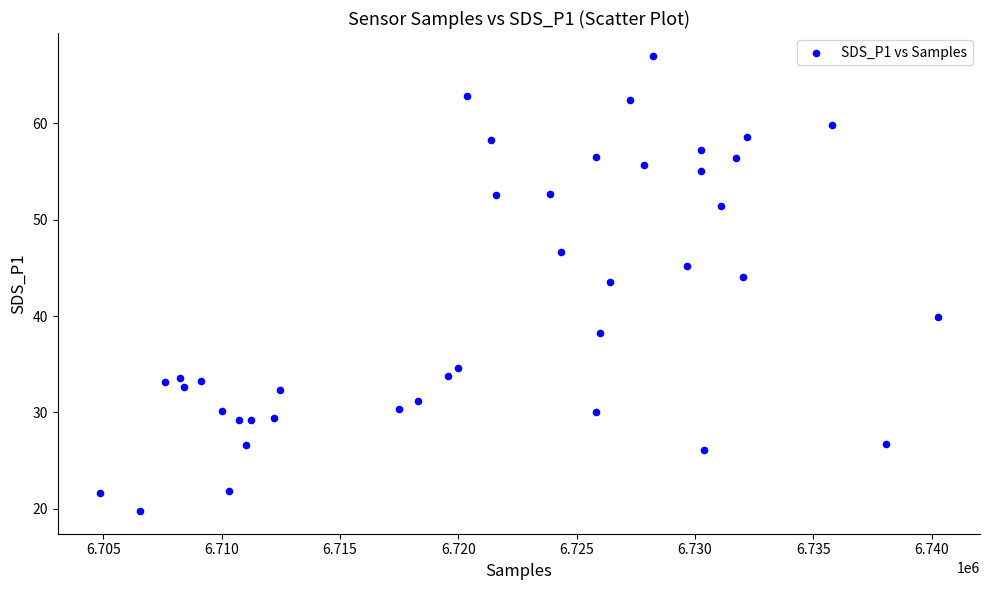

What is the range of X values (max minus min)?

35432.0